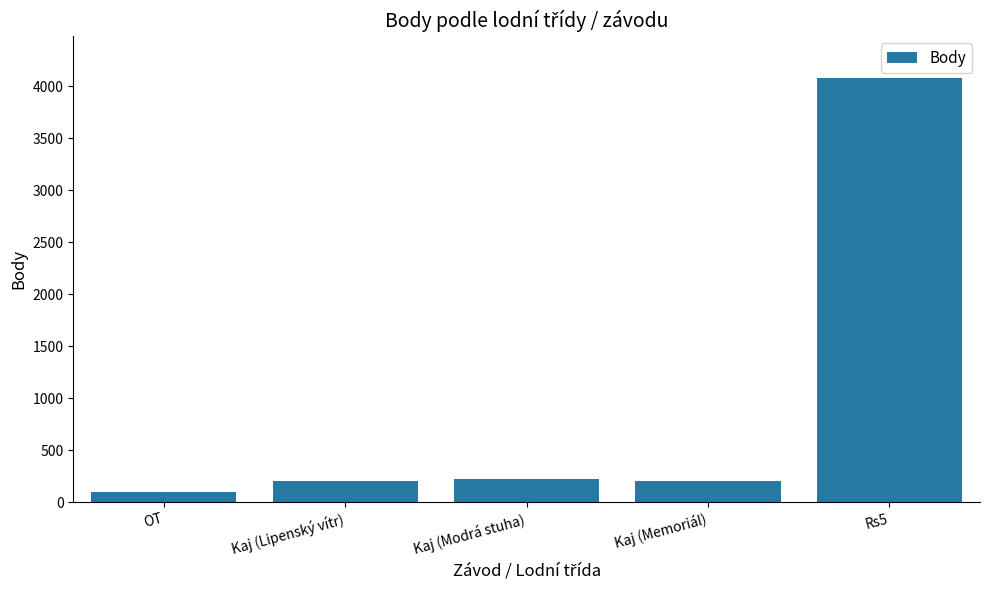

Is it true that the value at Kaj (Modrá stuha) is 221?

True